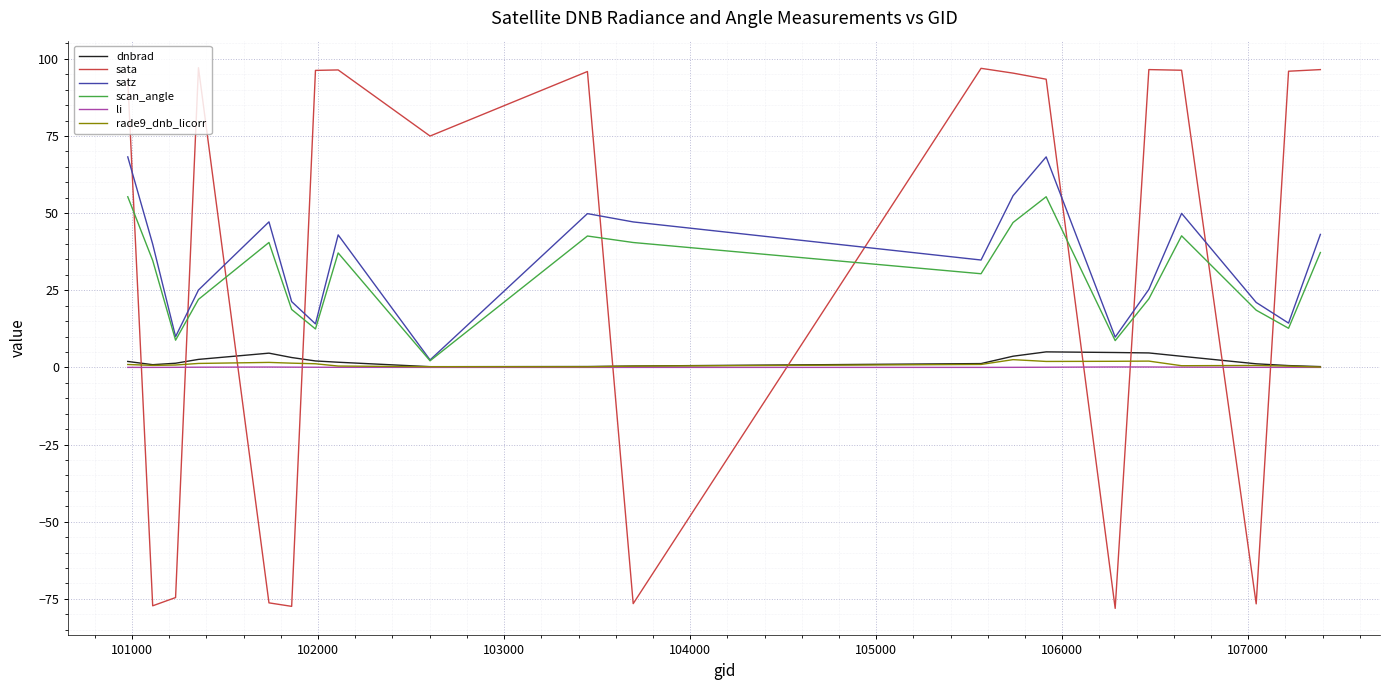

True or false: sata and rade9_dnb_licorr cross at least once.

True